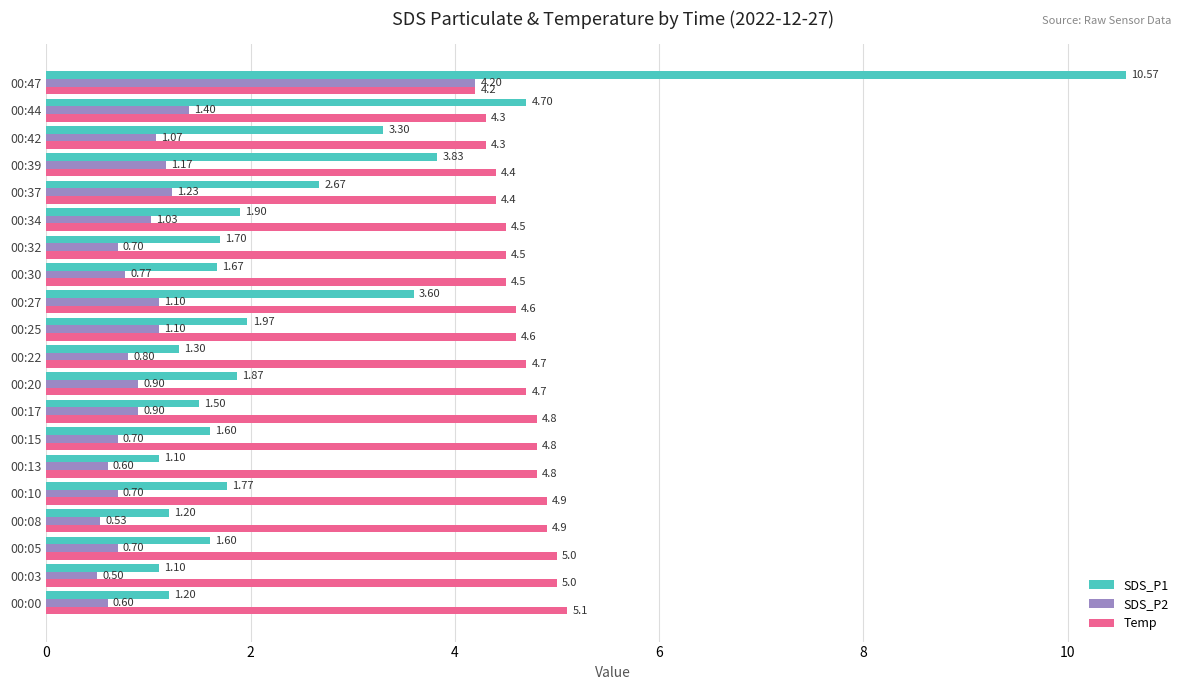

What is the difference between the second highest and second lowest values in the SDS_P2 series?

0.9